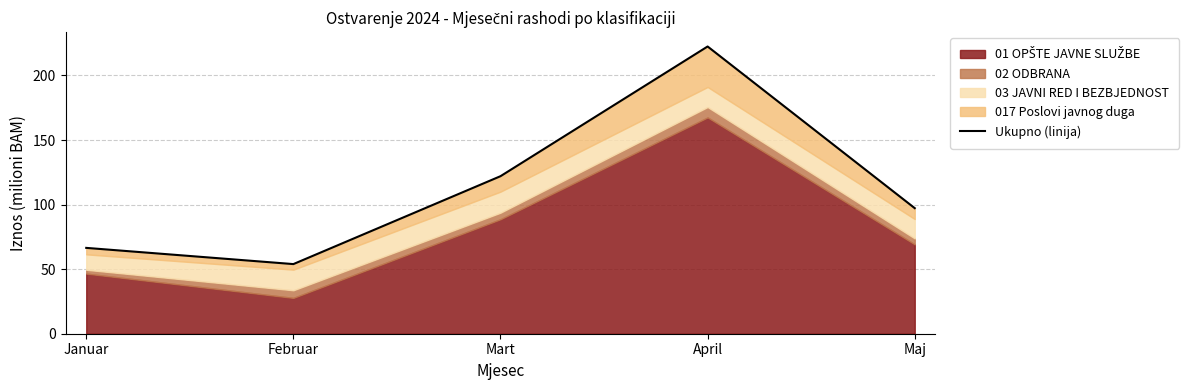

What is the difference between the maximum and minimum values?

168.5